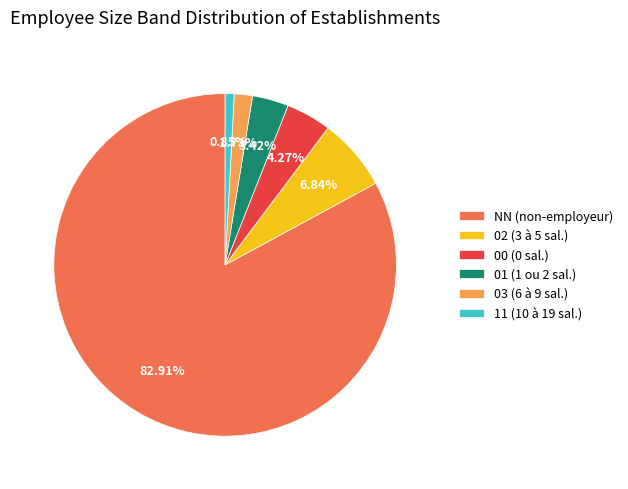

What percentage do 01 and 00 together represent?

7.7%